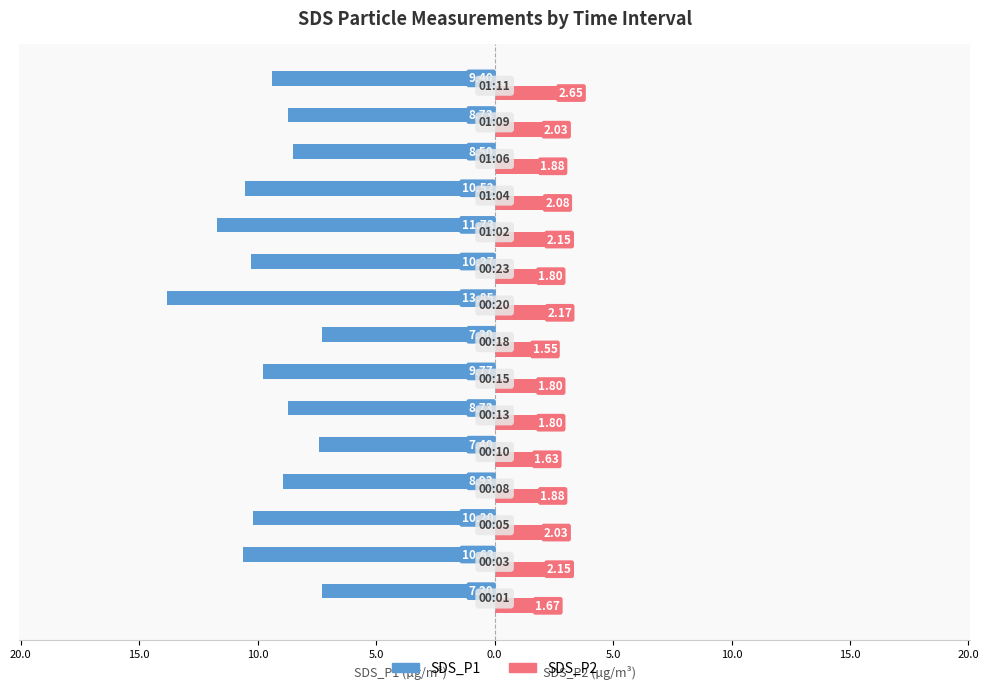

How many bars are there in each group?

2